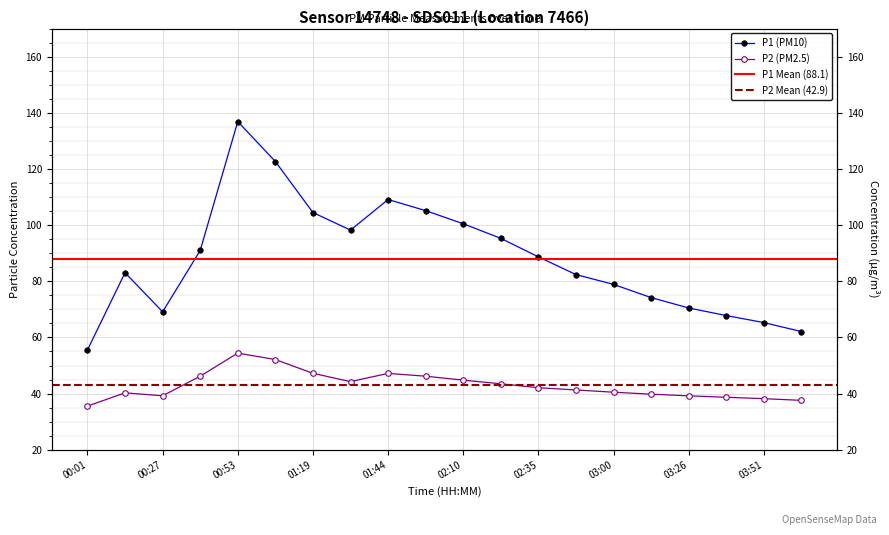

List the labels in order of P2 value, largest first.

00:53, 01:05, 01:19, 01:44, 00:39, 01:57, 02:10, 01:31, 02:22, 02:35, 02:48, 03:00, 00:14, 03:13, 00:27, 03:26, 03:38, 03:51, 04:04, 00:01